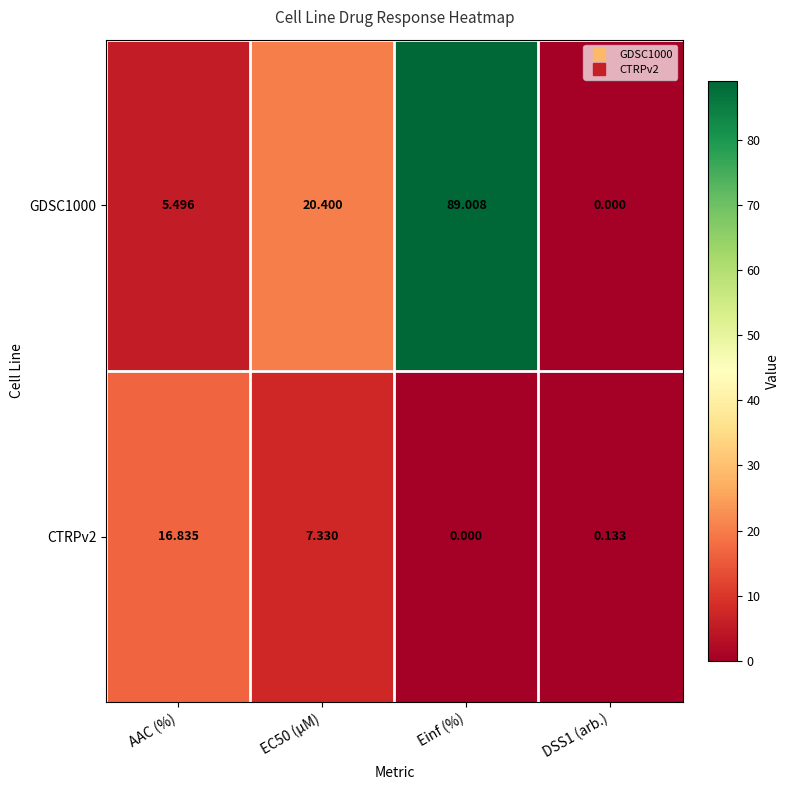

Which series has the largest total across all categories?

GDSC1000